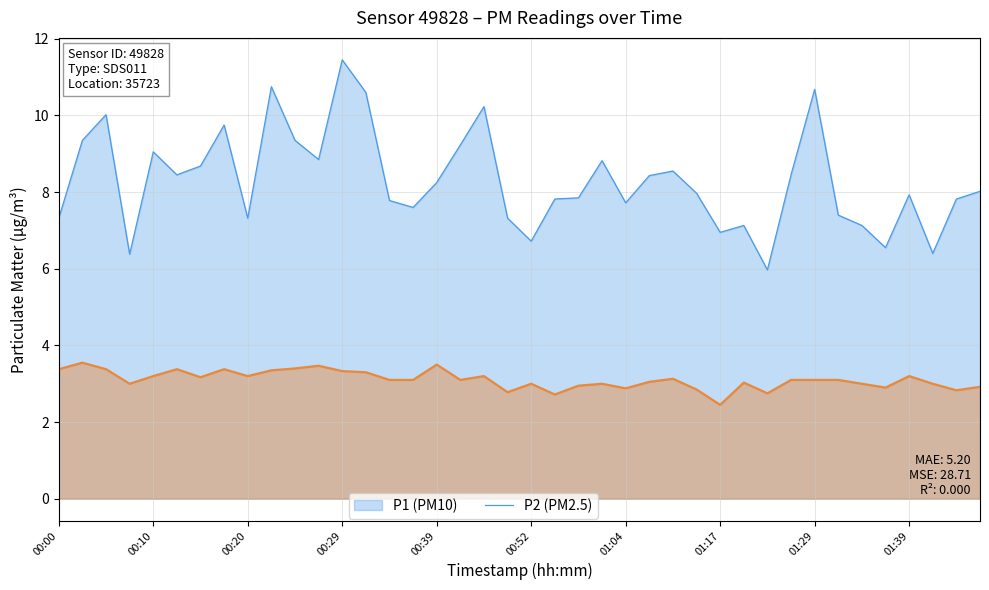

Does the chart display data point markers on the line(s)?

No